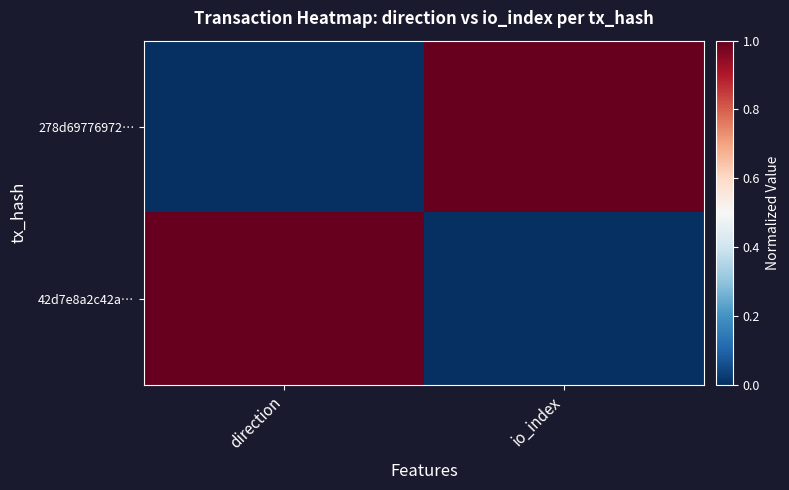

What is the spread (max minus min) of values at direction?

1